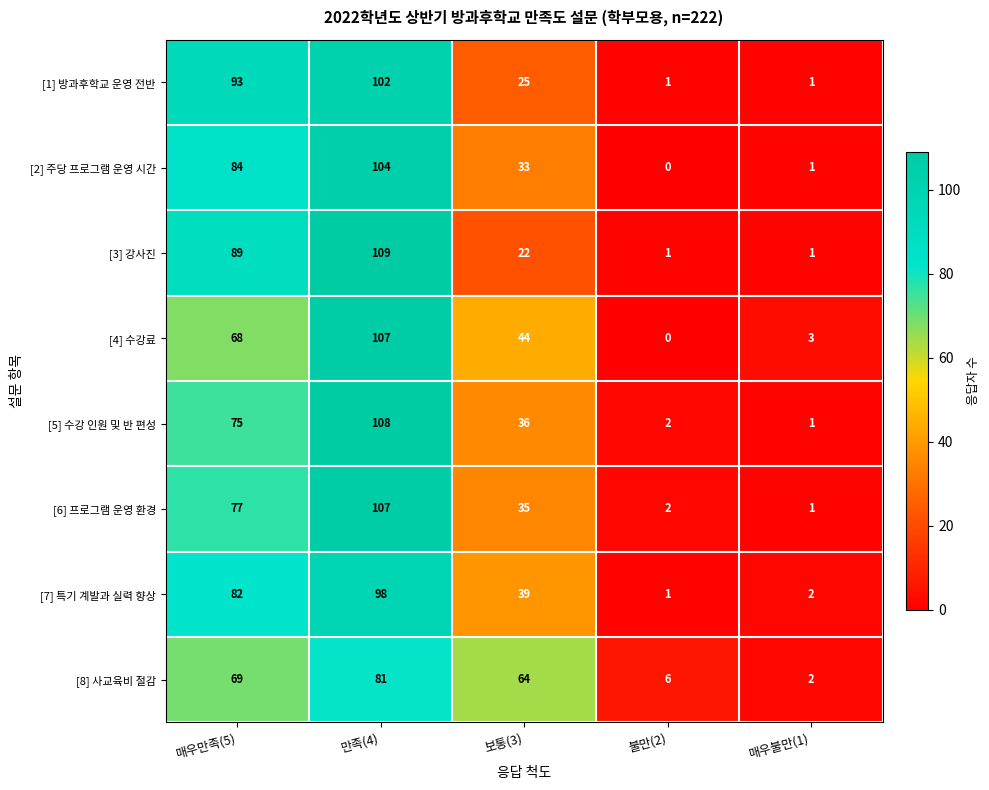

At which label does [3] 강사진 first exceed 22?

매우만족(5)